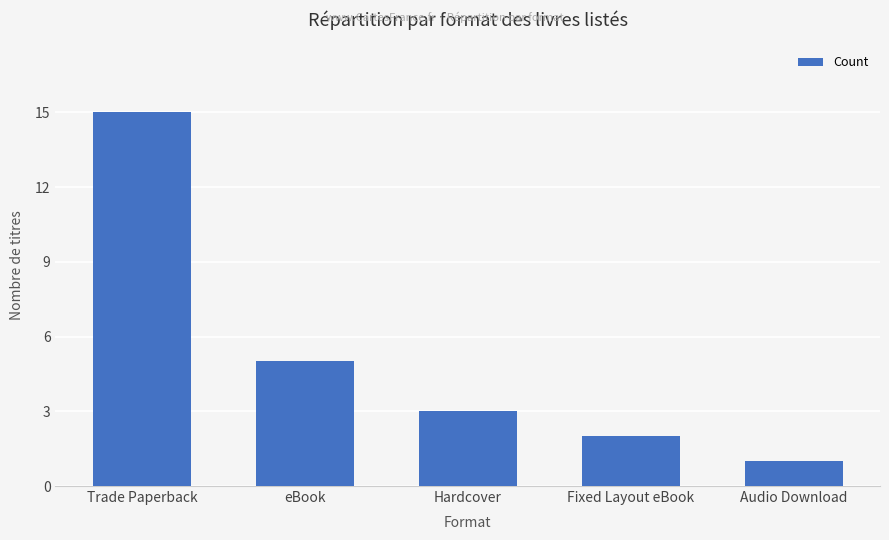

What is the sum of all values?

26